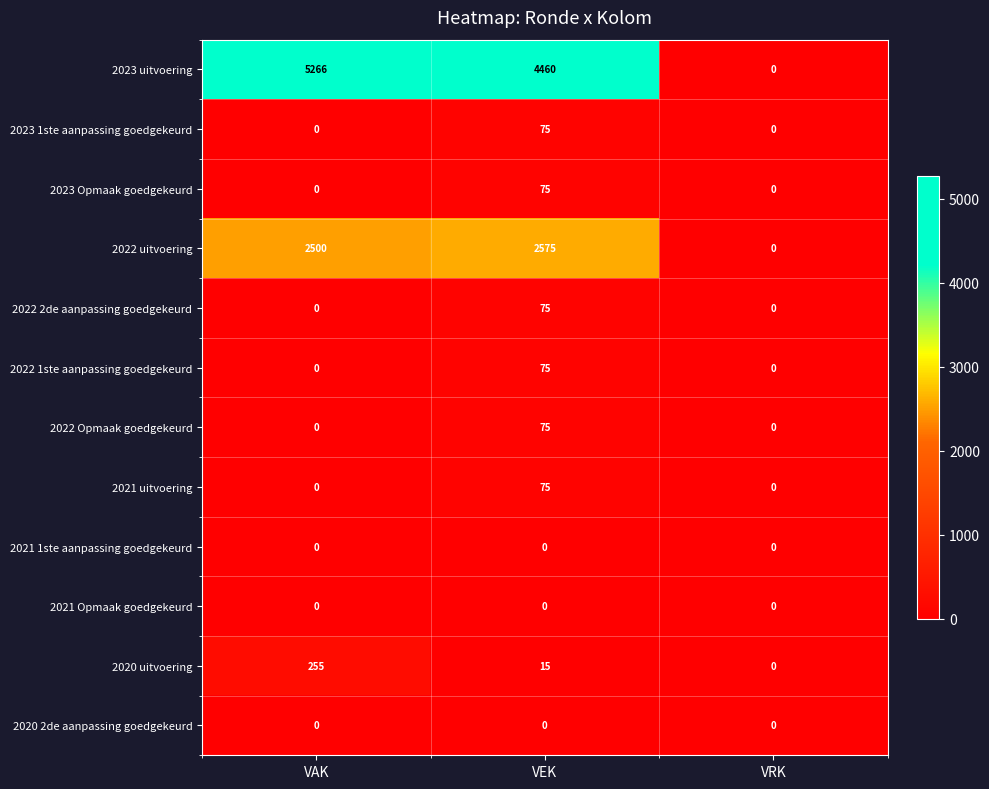

What is the average value of the 2023 uitvoering series?

3242